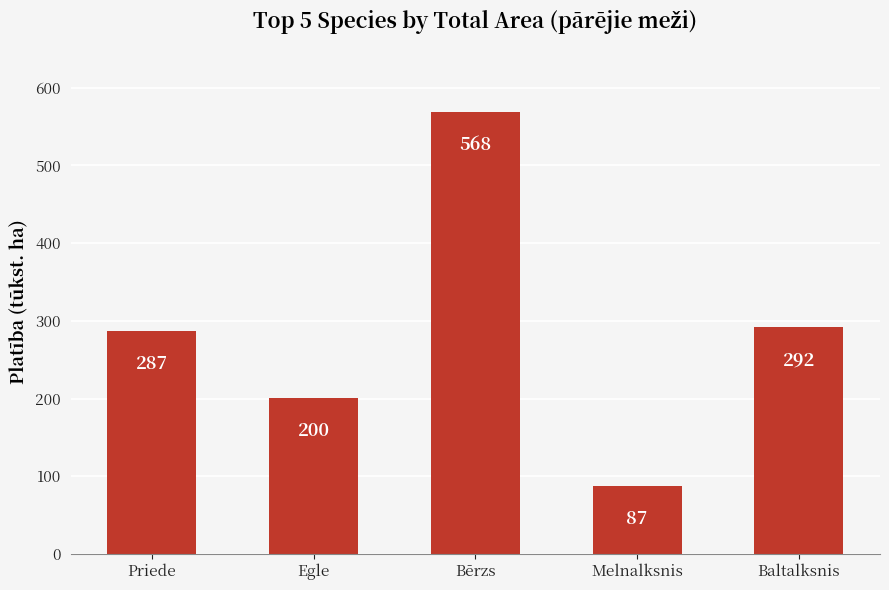

What is the approximate value at Baltalksnis?

291.6